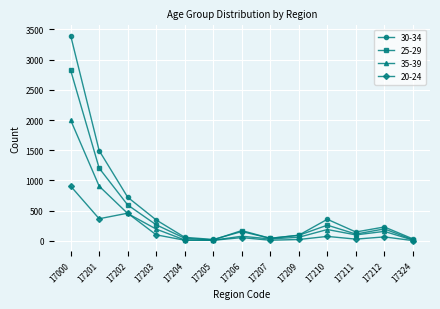

At which category does the chart reach its peak across all series?

17000